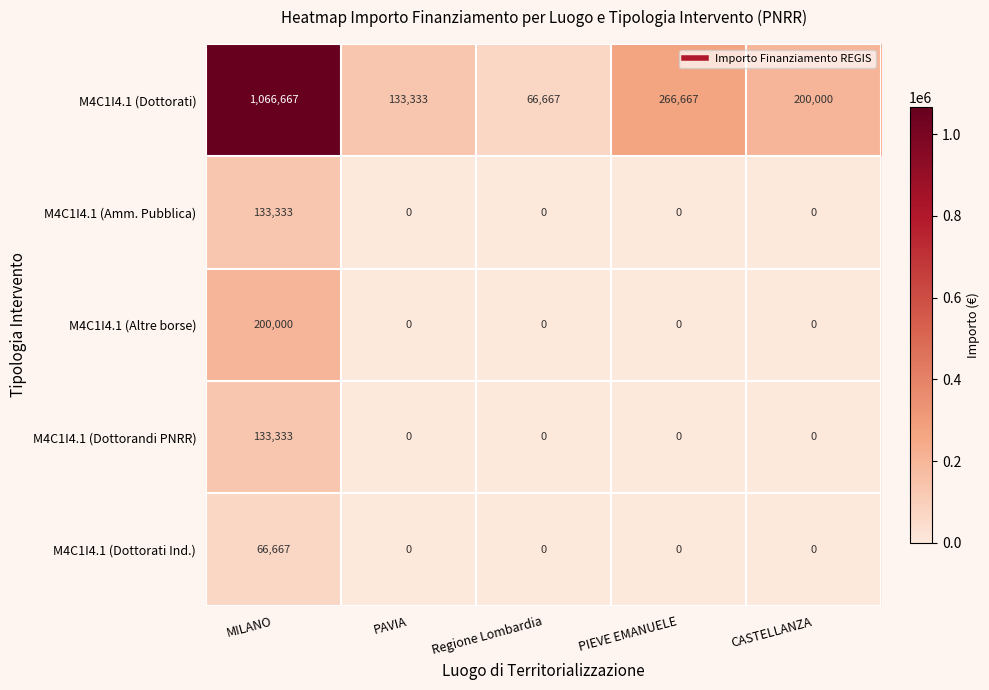

The value of M4C1I4.1 (Amm. Pubblica) at Regione Lombardia is 0. True or false?

True